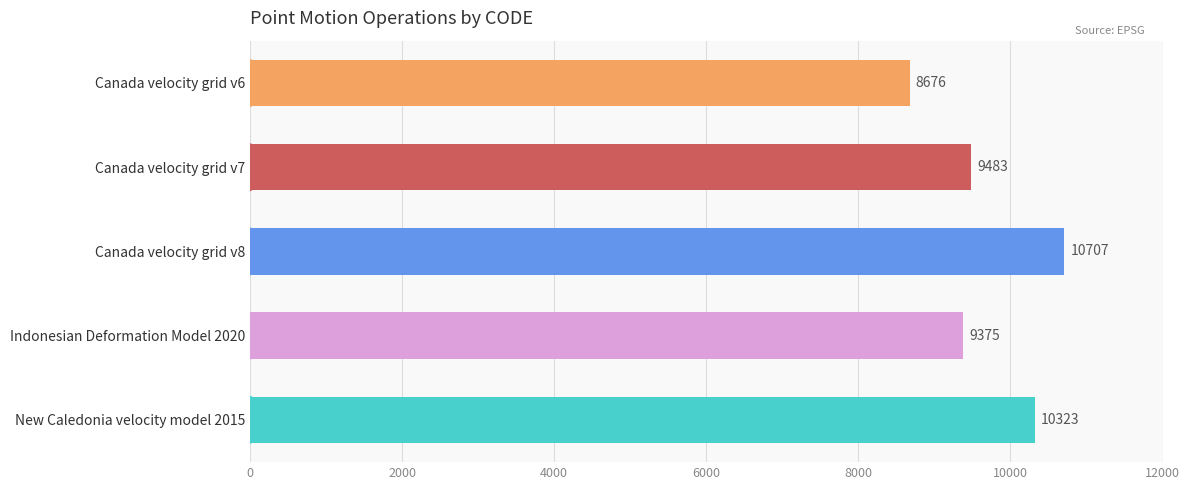

At which category does the chart reach its peak across all series?

Canada velocity grid v8